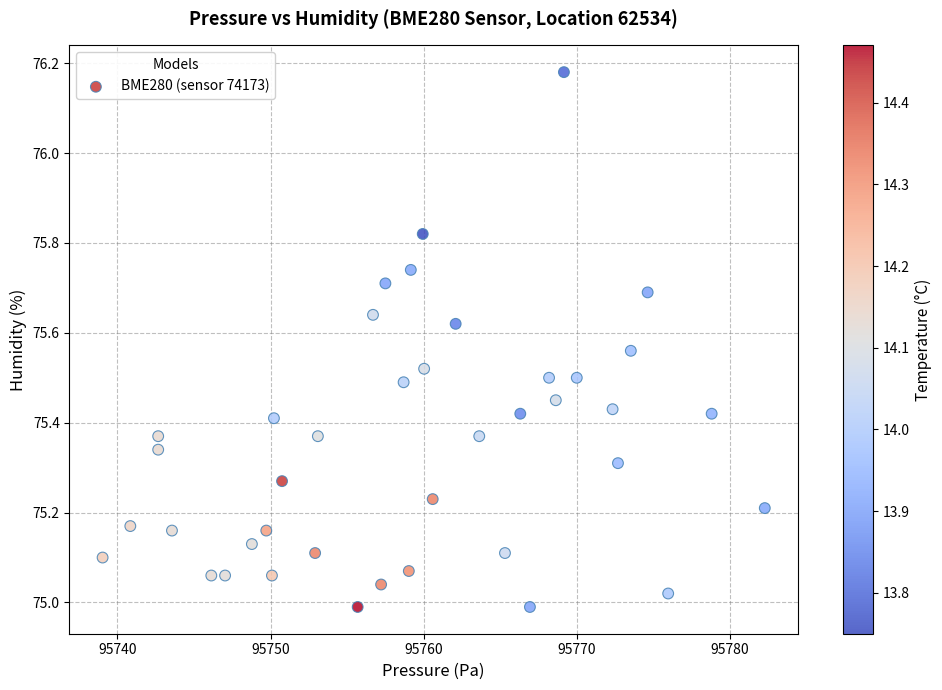

What is the range of Y values (max minus min)?

1.2